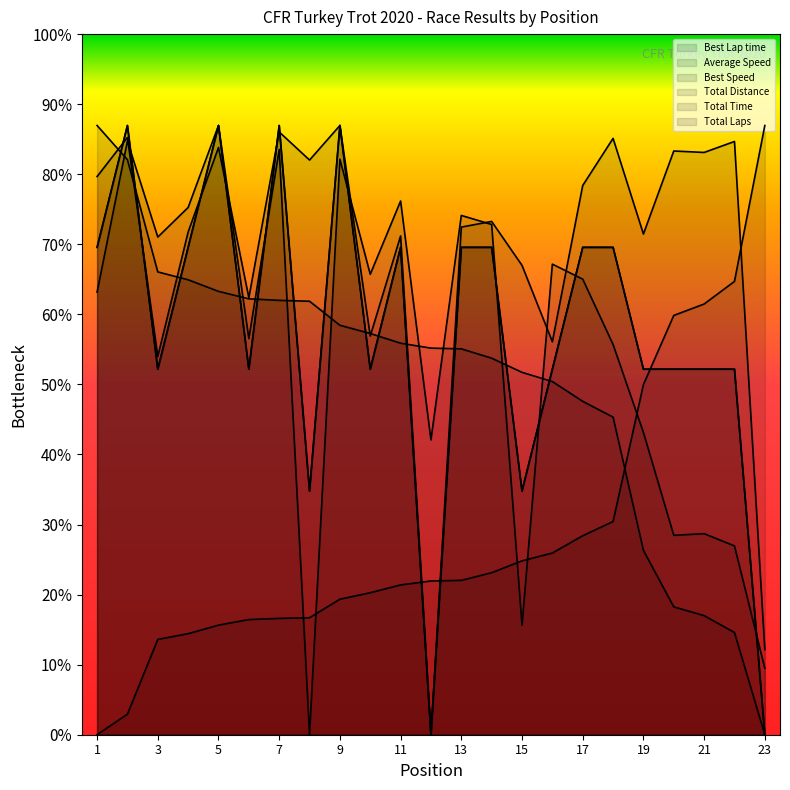

Between 3 and 16, which is larger?

3